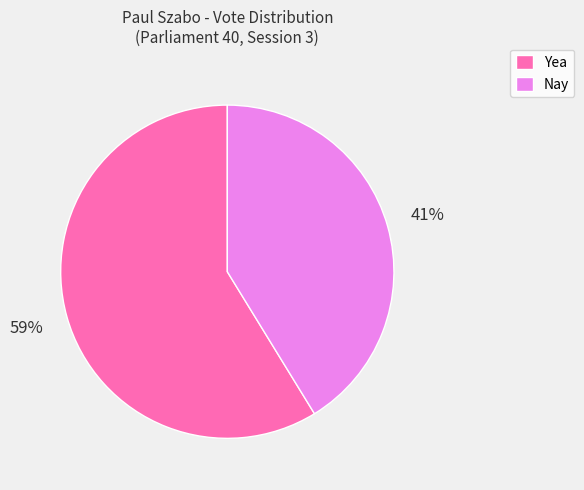

How many segments does this pie chart have?

2